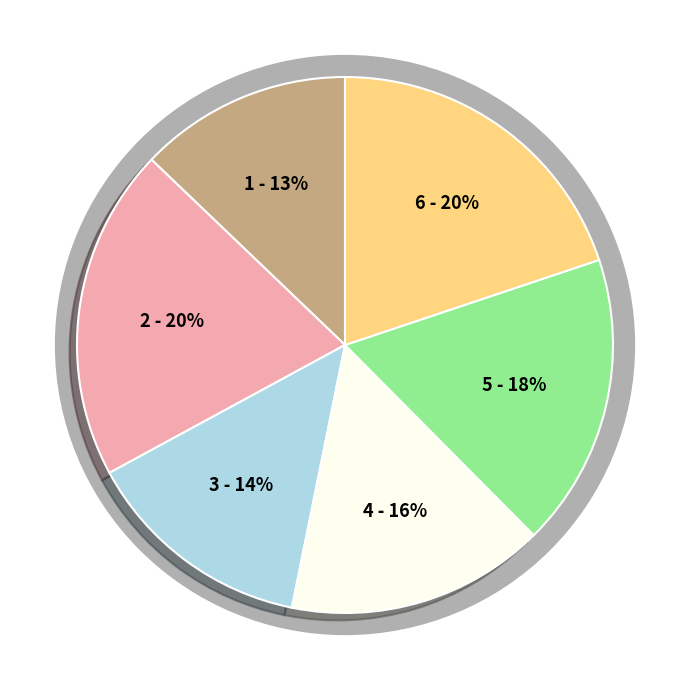

Does 50-59m2 account for over 50% of the chart?

No